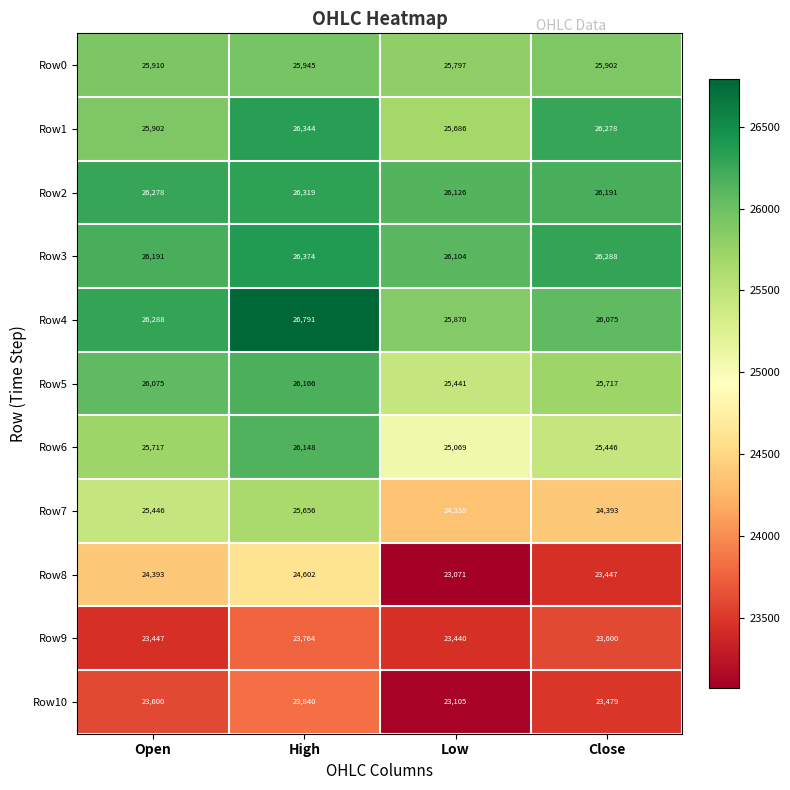

At which category is the sum across all series the highest?

High